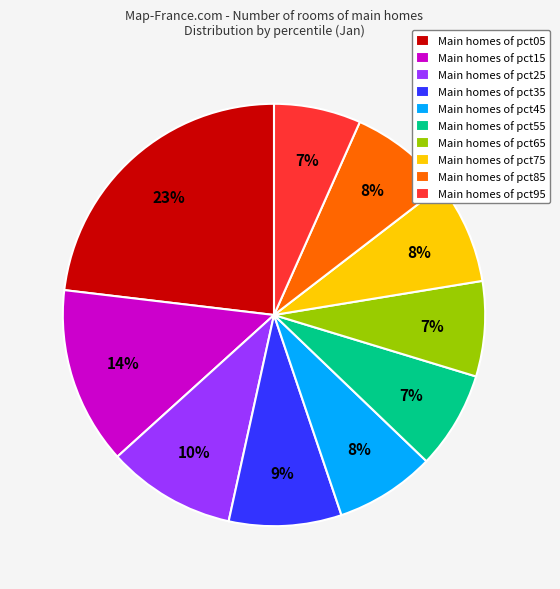

Which category has the biggest portion of the pie?

Main homes of pct05